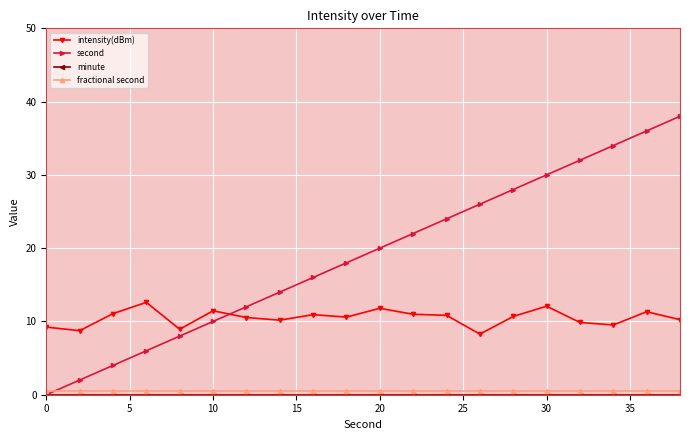

True or false: second has more than 0 interior local peaks.

False